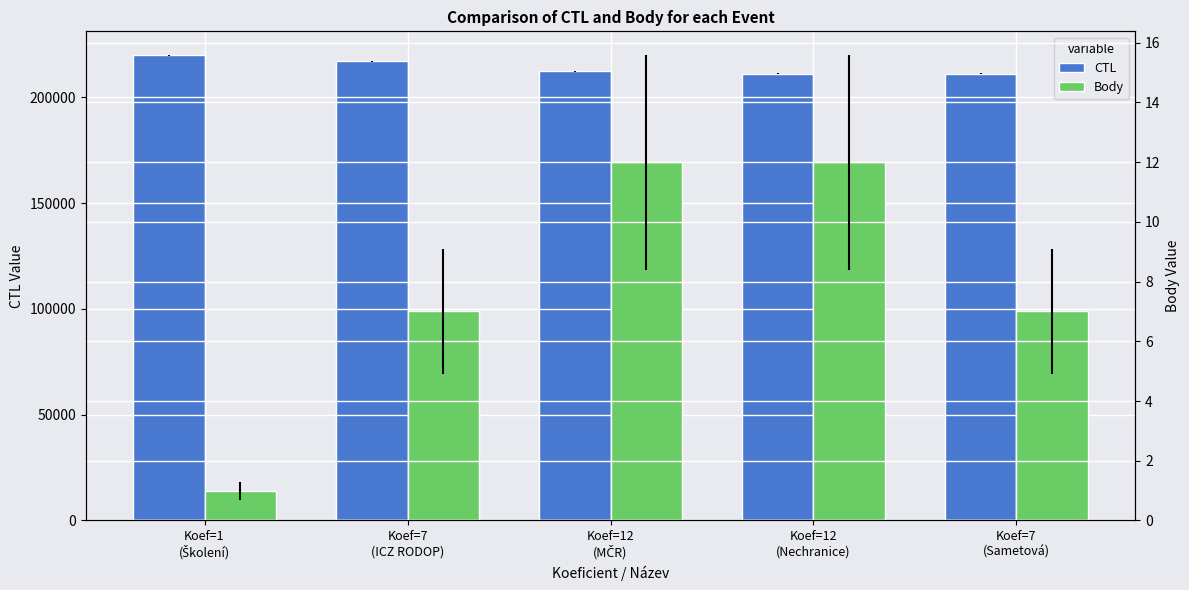

What is the smallest value displayed?

1